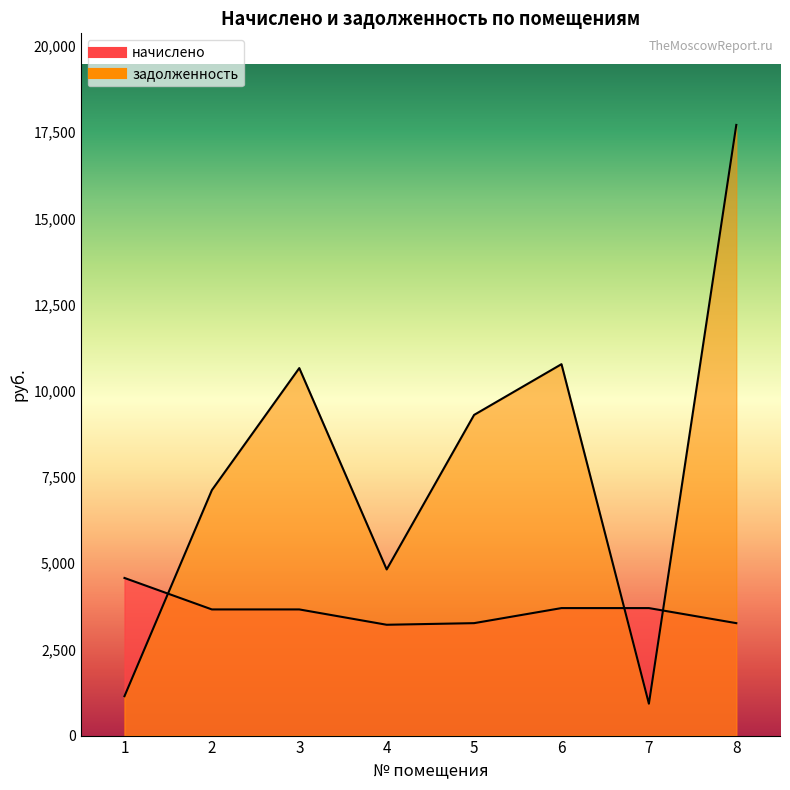

How many data points does each series have?

8